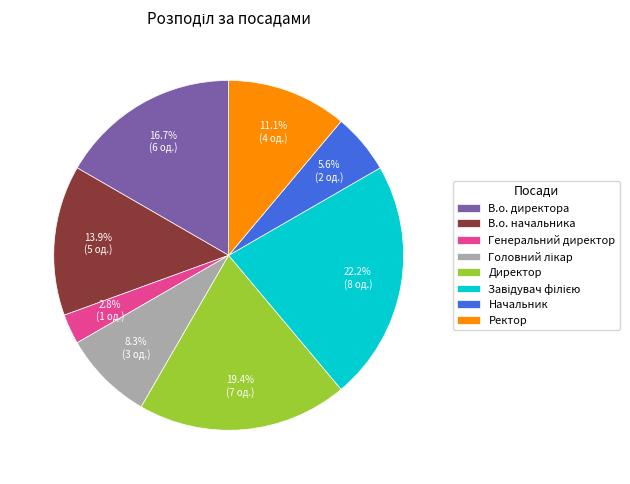

Is it true that Начальник is 6% of the pie?

True